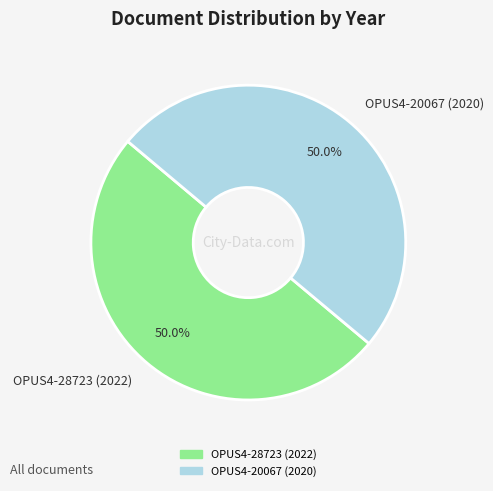

Approximately how many times larger is the value at OPUS4-28723 (2022) compared to OPUS4-20067 (2020)?

1.0